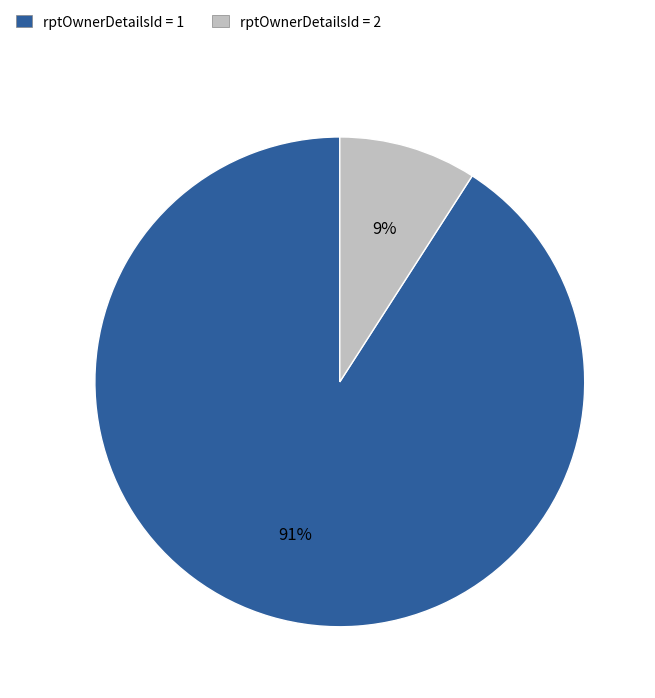

Is the sum of rptOwnerDetailsId = 2 and rptOwnerDetailsId = 1 greater than half?

Yes